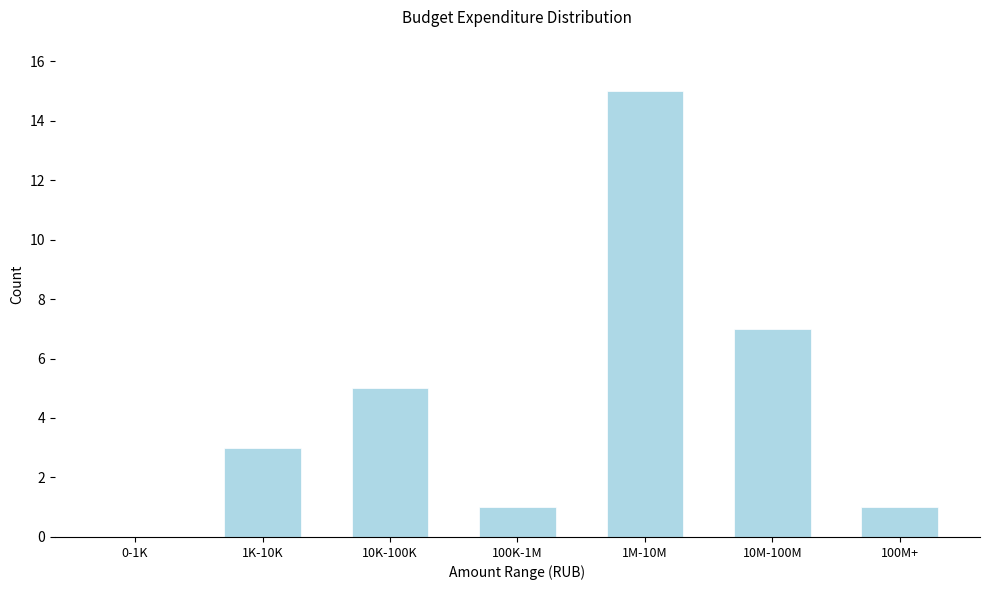

Reading left to right, what are all the values shown in this chart?

0-1K=0	1K-10K=3	10K-100K=5	100K-1M=1	1M-10M=15	10M-100M=7	100M+=1